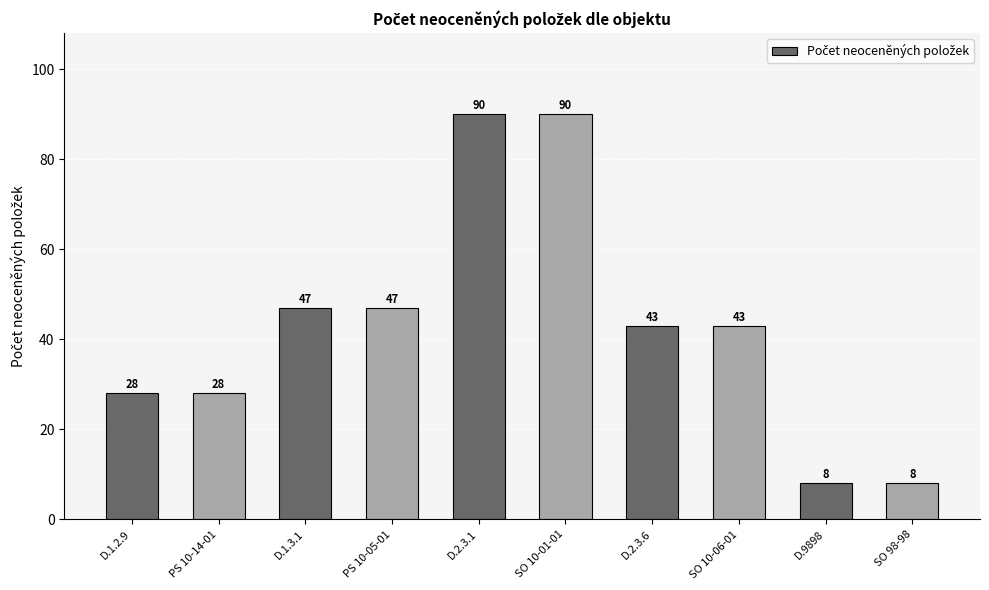

What is the smallest value displayed?

8